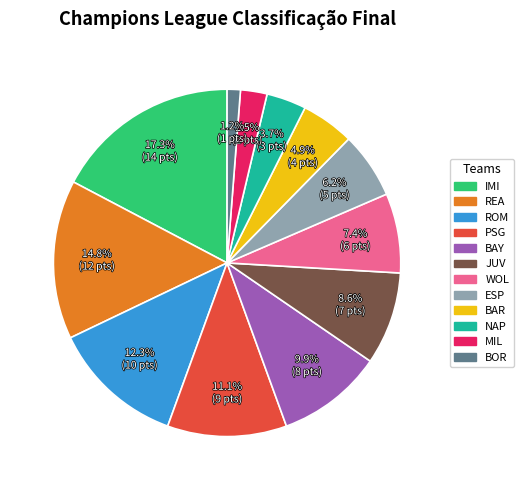

Which slice is the largest?

IMI